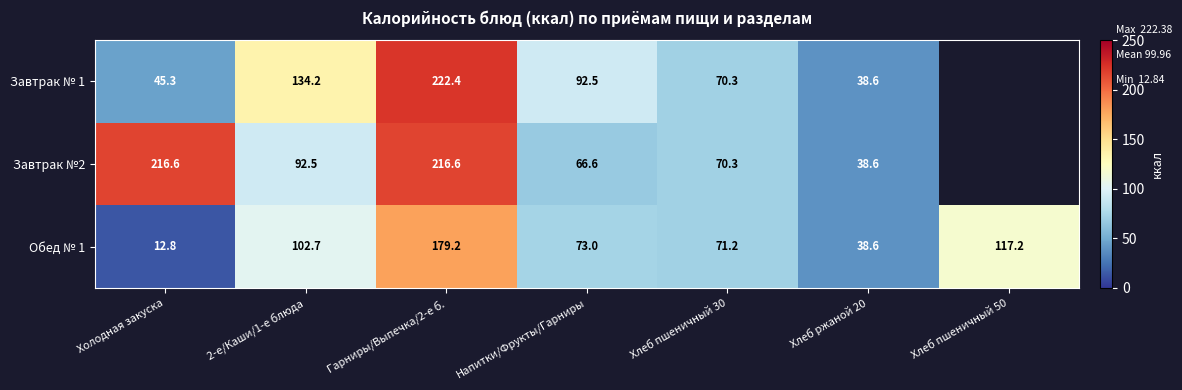

Which series changed the most between Гарниры/Выпечка/2-е б. and Хлеб ржаной 20?

Завтрак № 1